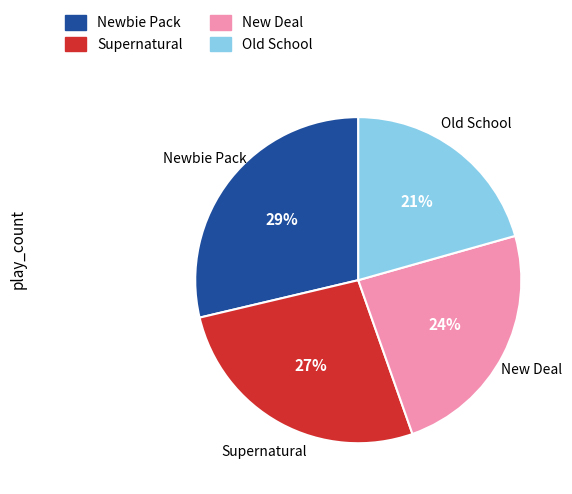

Is it true that Newbie Pack is 39% of the pie?

False